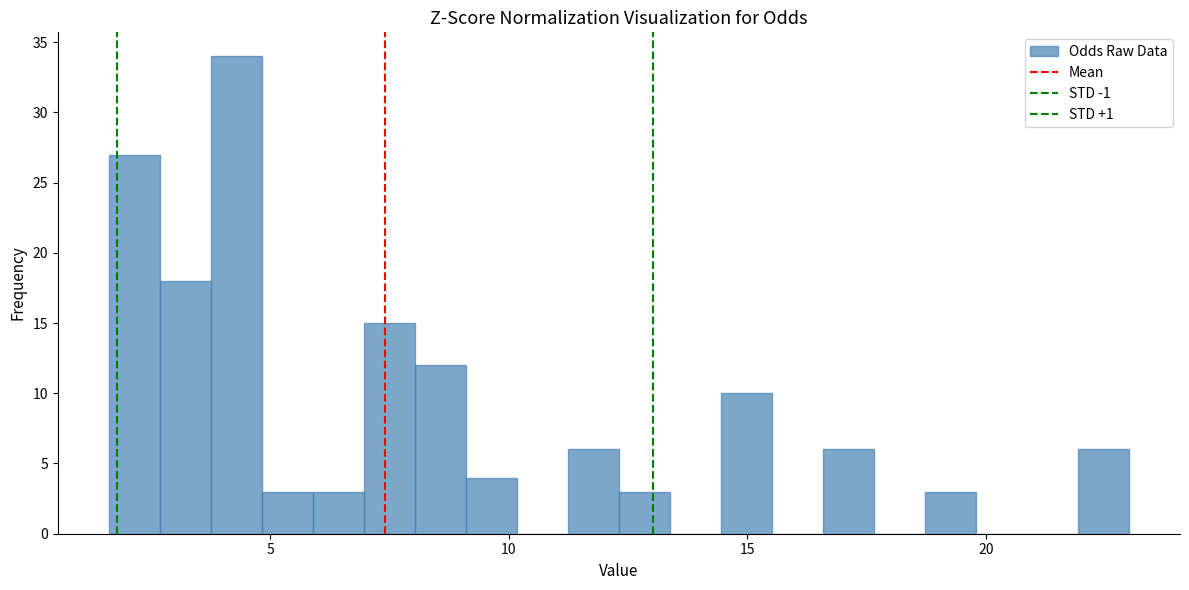

Around what value on the x-axis is the tallest bar? Give the approximate position of its centre, as read against the axis.

4.5